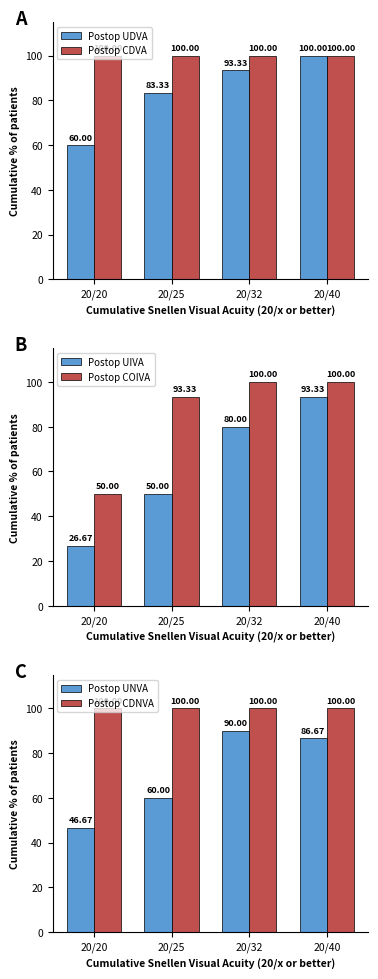

What is the spread (max minus min) of values at 20/20?

73.3